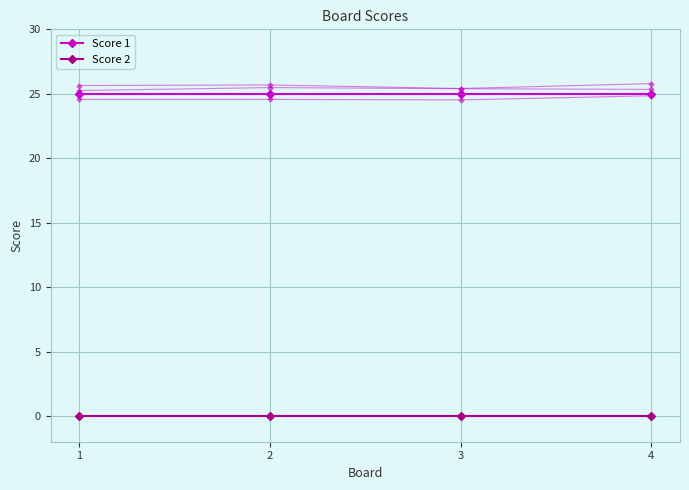

True or false: Score 1 and Score 2 intersect in this chart.

False